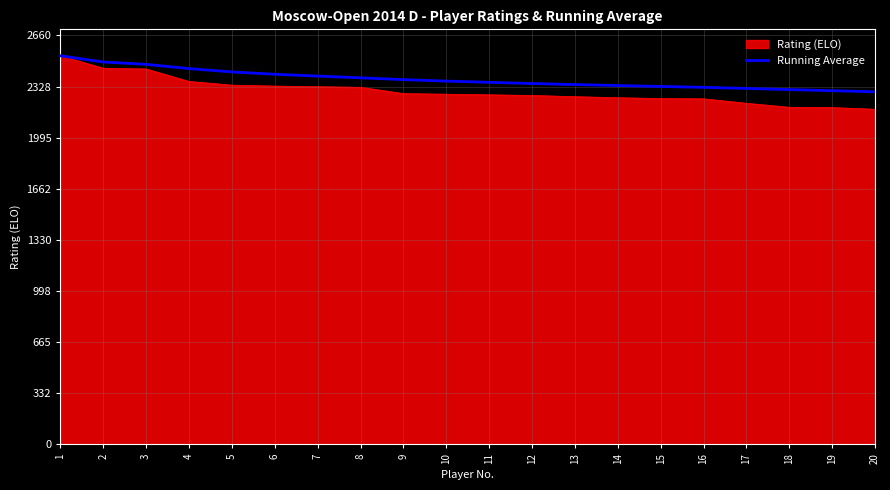

What is the difference between the highest and lowest values at 7?

69.0